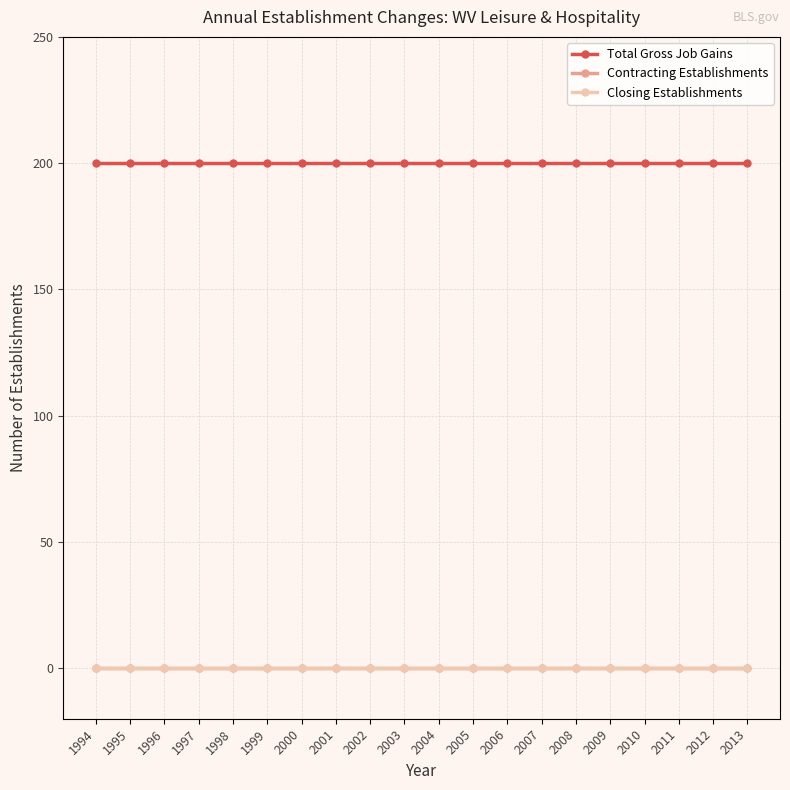

Reading right to left, what are all the values shown in this chart?

Total Gross Job Gains: 2013=200	2012=200	2011=200	2010=200	2009=200	2008=200	2007=200	2006=200	2005=200	2004=200	2003=200	2002=200	2001=200	2000=200	1999=200	1998=200	1997=200	1996=200	1995=200	1994=200
Contracting Establishments: 2013=0	2012=0	2011=0	2010=0	2009=0	2008=0	2007=0	2006=0	2005=0	2004=0	2003=0	2002=0	2001=0	2000=0	1999=0	1998=0	1997=0	1996=0	1995=0	1994=0
Closing Establishments: 2013=0	2012=0	2011=0	2010=0	2009=0	2008=0	2007=0	2006=0	2005=0	2004=0	2003=0	2002=0	2001=0	2000=0	1999=0	1998=0	1997=0	1996=0	1995=0	1994=0